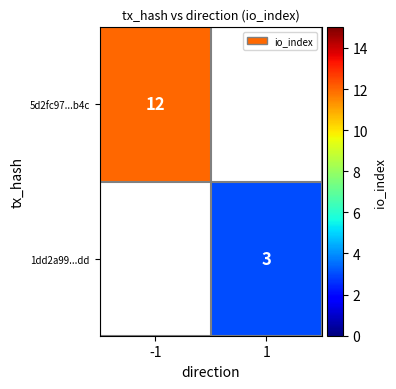

The value of 1dd2a99...dd at 1 is 1. True or false?

False